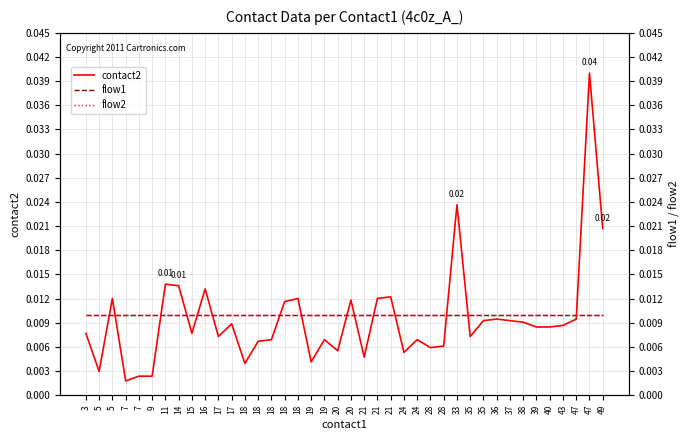

Rank the series at 16 from lowest to highest value.

flow1, flow2, contact2